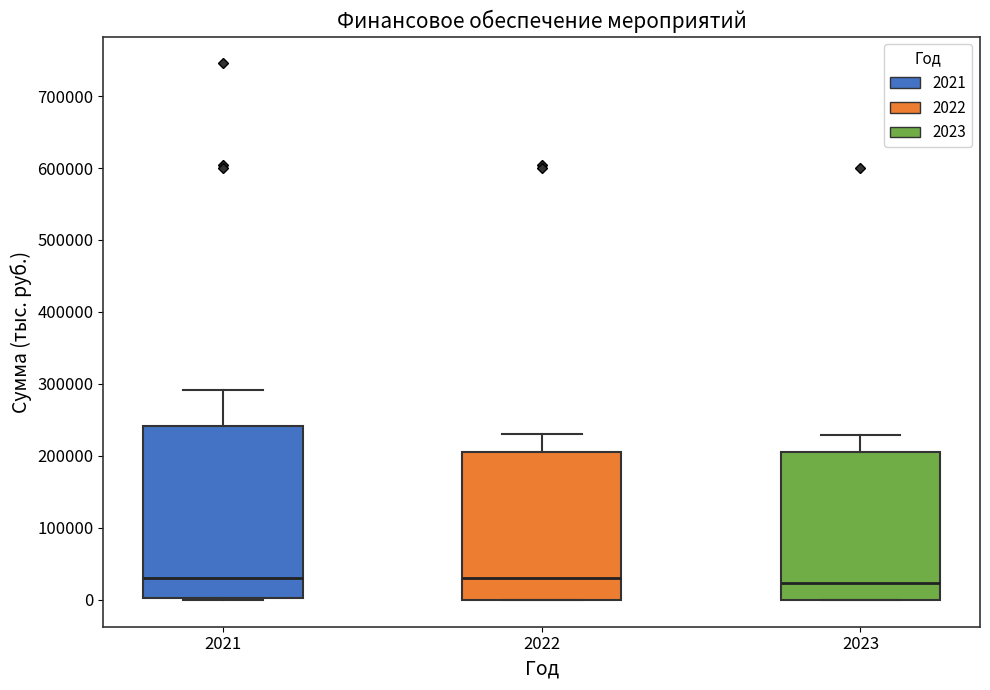

Reading left to right, read every box against the y-axis: the position of its median line, the range the box covers, and the ends of its whiskers. The values are not printed on the chart, so give them approximately, as read against the axis.

2021: median 30000, box 0 to 240000, whiskers 0 to 290000
2022: median 30000, box 0 to 210000, whiskers 0 to 230000
2023: median 20000, box 0 to 210000, whiskers 0 to 230000